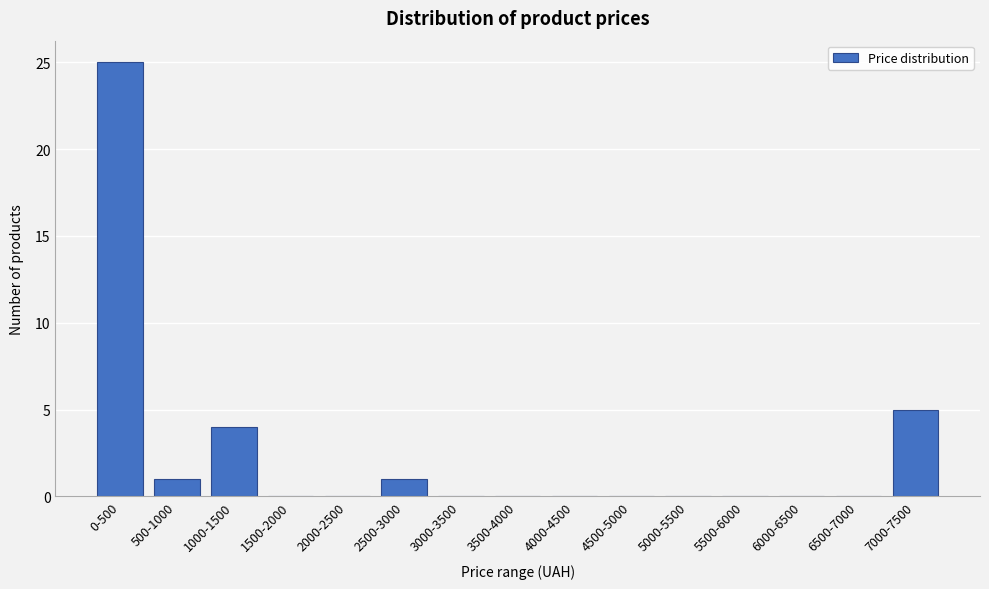

Reading left to right, list all the values displayed in this chart.

0-500=25	500-1000=1	1000-1500=4	1500-2000=0	2000-2500=0	2500-3000=1	3000-3500=0	3500-4000=0	4000-4500=0	4500-5000=0	5000-5500=0	5500-6000=0	6000-6500=0	6500-7000=0	7000-7500=5